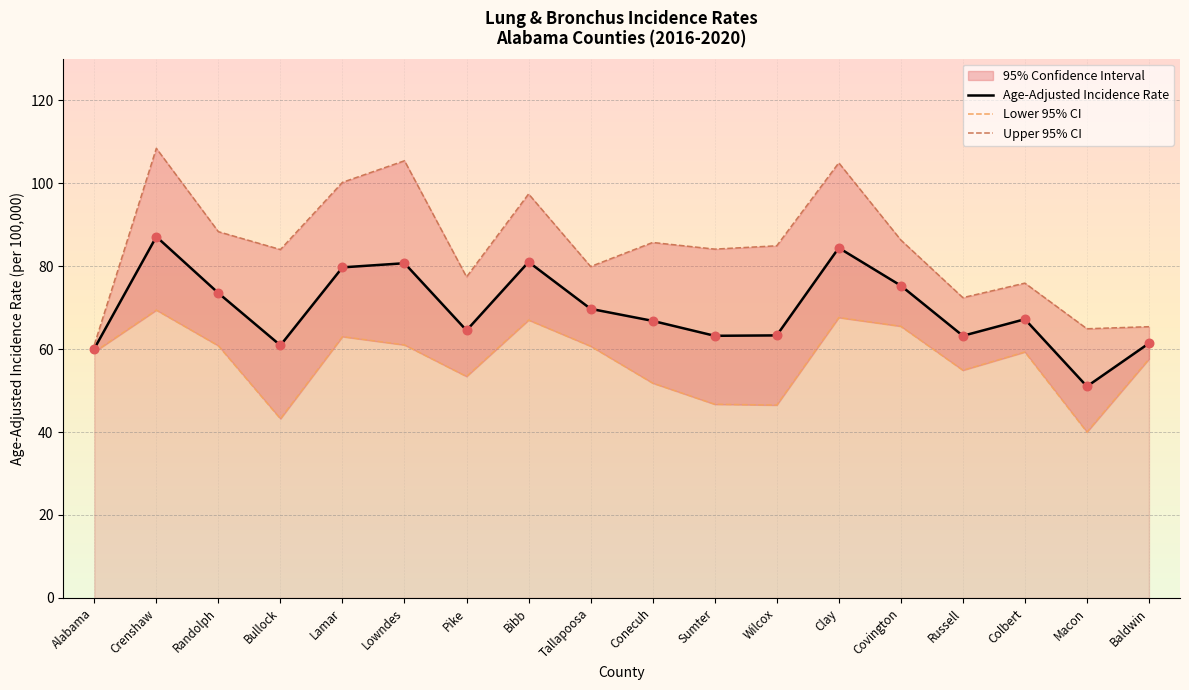

At which category is the sum across all series the highest?

Crenshaw